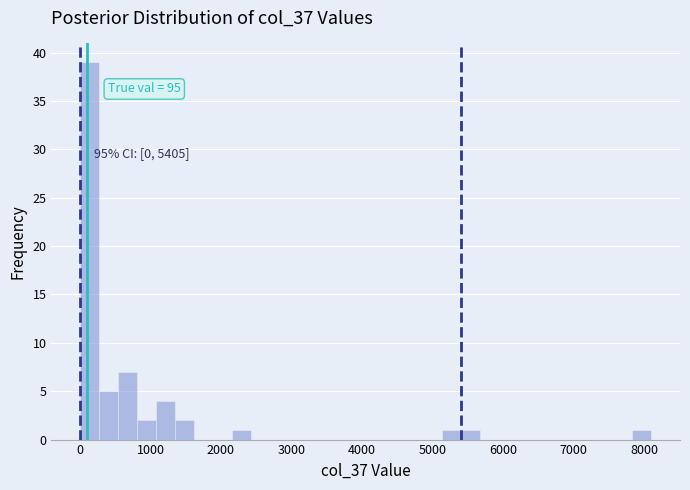

Read against the x-axis, roughly where is the centre of the tallest bar?

100